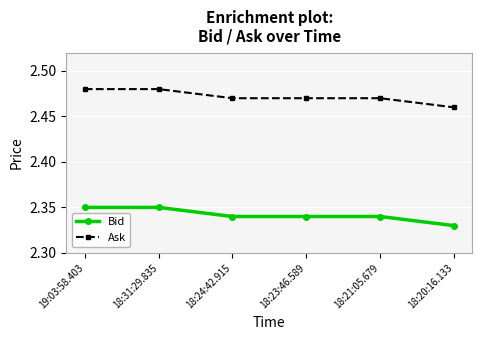

What is the sum of the Ask values at 18:31:29.835 and 18:20:16.133?

4.9